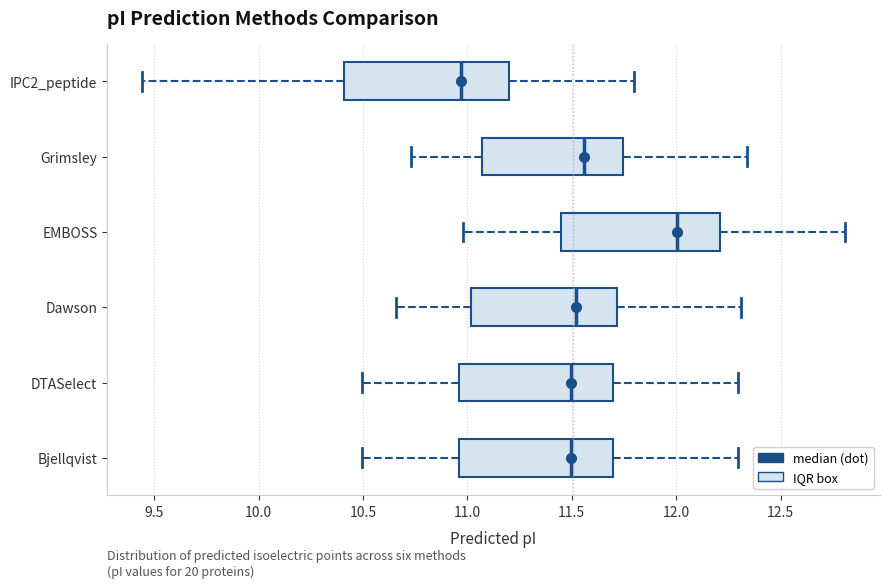

Which box's median line is the furthest to the right?

EMBOSS